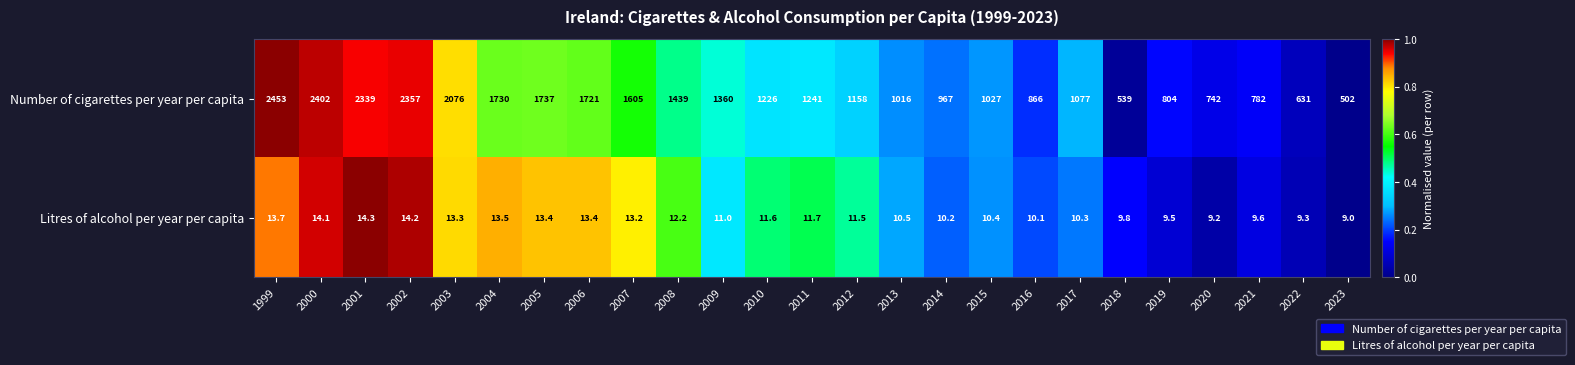

How many categories are shown in the chart?

25